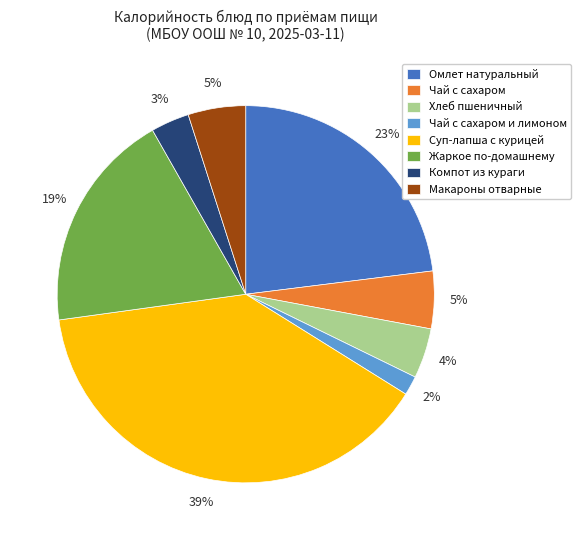

Do Хлеб пшеничный and Жаркое по-домашнему together represent more than half of the pie?

No